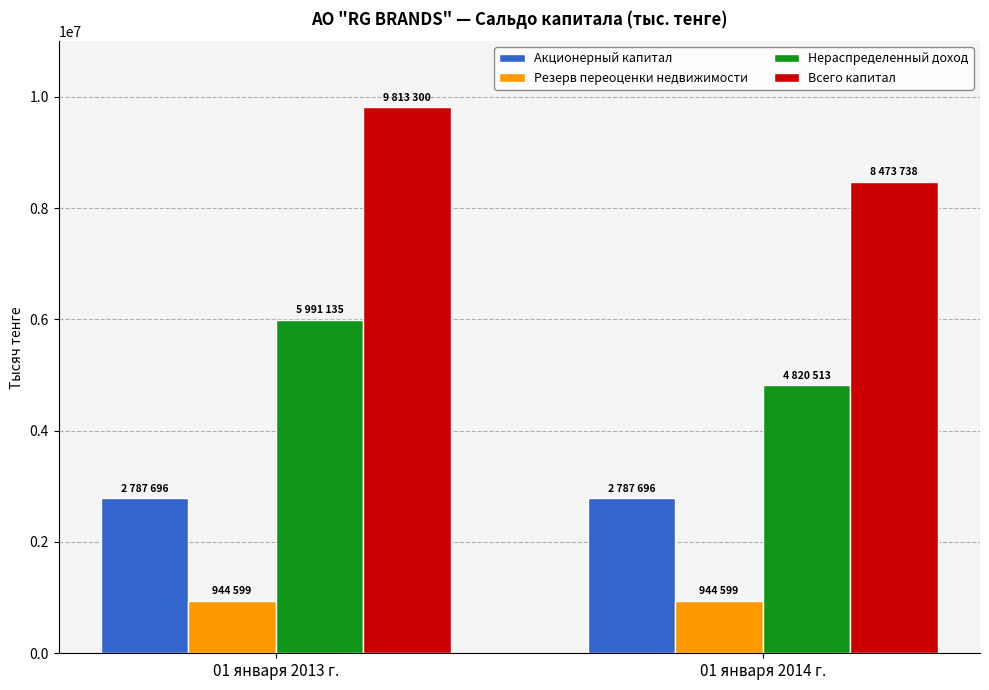

Between 01 января 2013 г. and 01 января 2014 г., which series saw the biggest shift?

Всего капитал